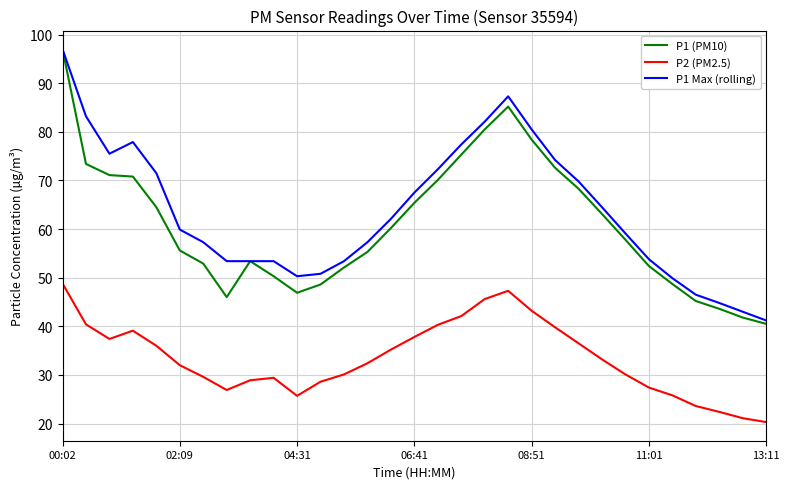

Which series has the widest spread of values?

P1 (PM10)